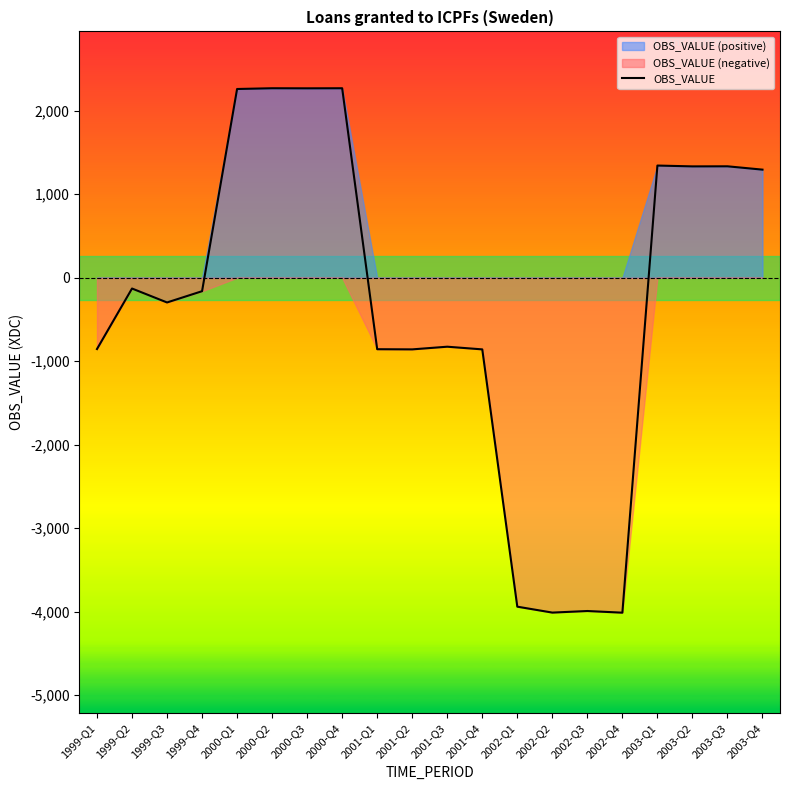

How many negative values are there?

12